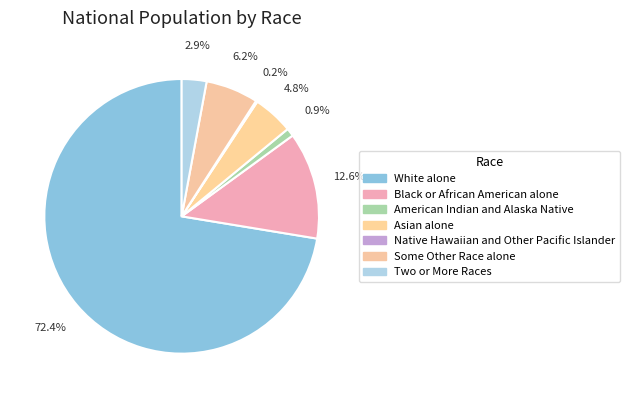

Do White alone and Two or More Races together represent more than half of the pie?

Yes